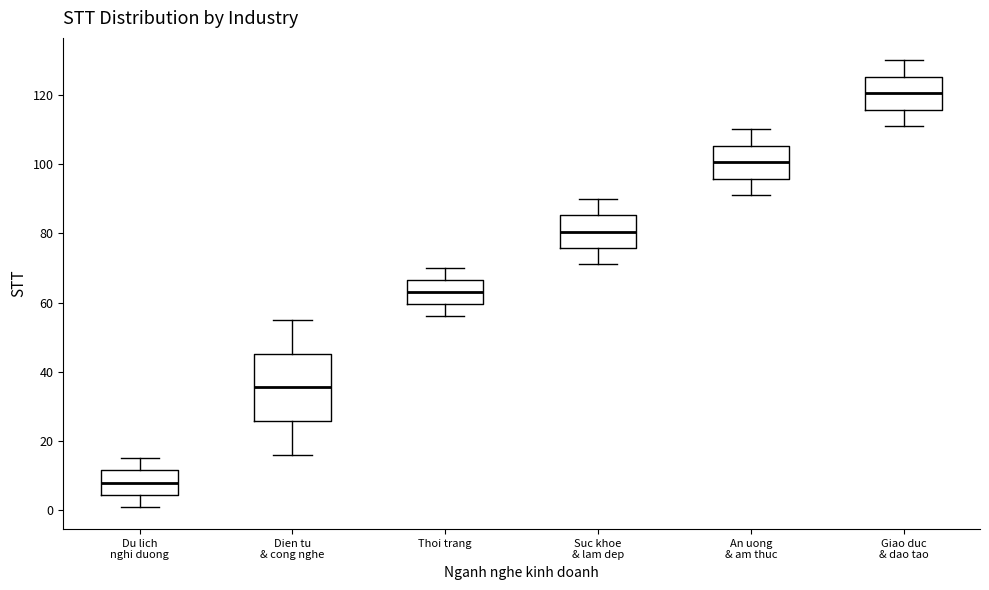

Reading left to right, read every box against the y-axis: the position of its median line, the range the box covers, and the ends of its whiskers. The values are not printed on the chart, so give them approximately, as read against the axis.

Du lich nghi duong: median 8, box 4 to 12, whiskers 2 to 16
Dien tu & cong nghe: median 36, box 26 to 46, whiskers 16 to 56
Thoi trang: median 64, box 60 to 66, whiskers 56 to 70
Suc khoe & lam dep: median 80, box 76 to 86, whiskers 72 to 90
An uong & am thuc: median 100, box 96 to 106, whiskers 92 to 110
Giao duc & dao tao: median 120, box 116 to 126, whiskers 112 to 130